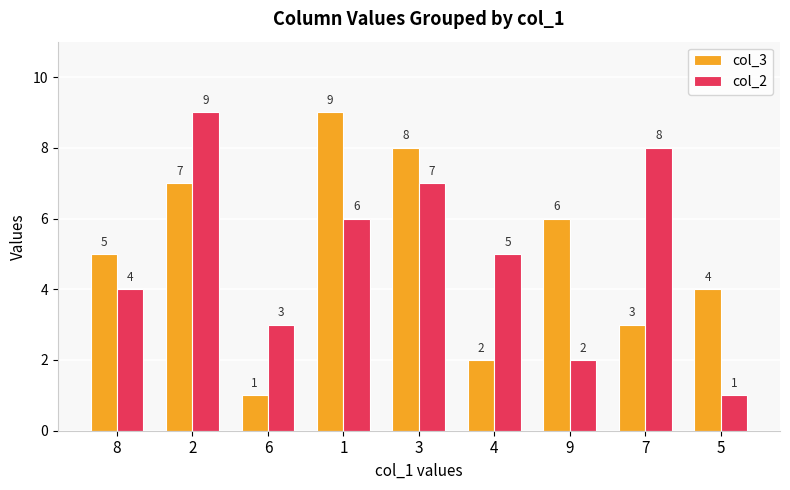

What is the sum of the col_2 values at 4 and 8?

9